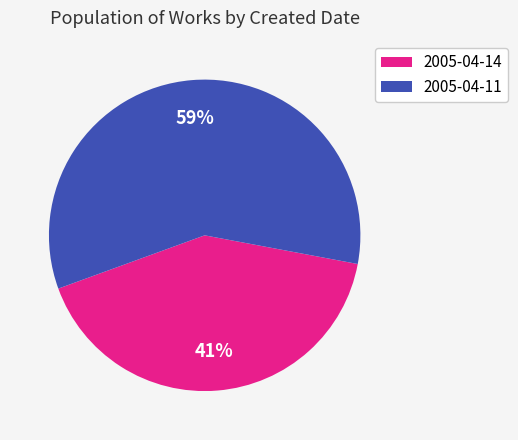

Between 2005-04-11 and 2005-04-14, which is larger?

2005-04-11